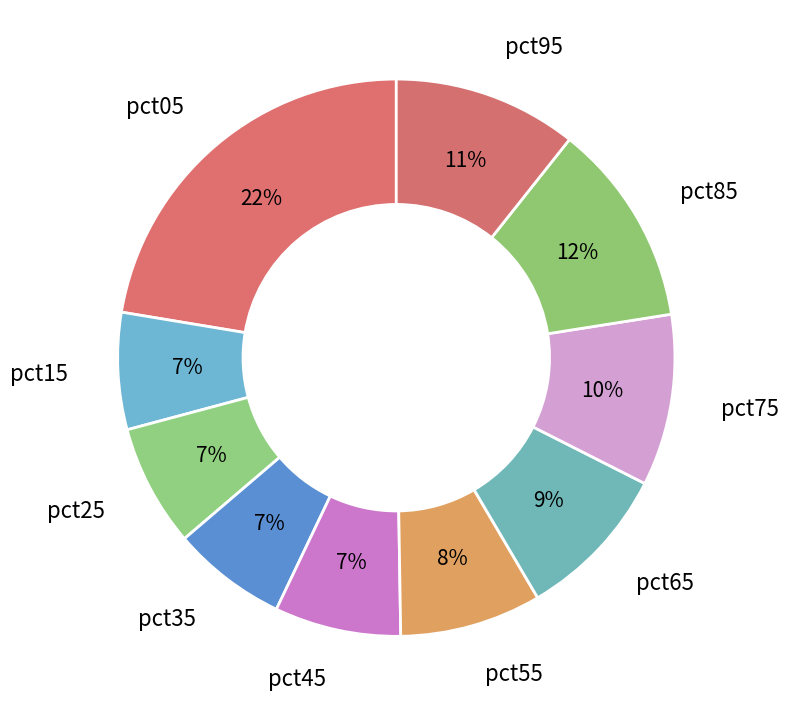

What percentage is the pct55 slice, to the nearest percent?

8%